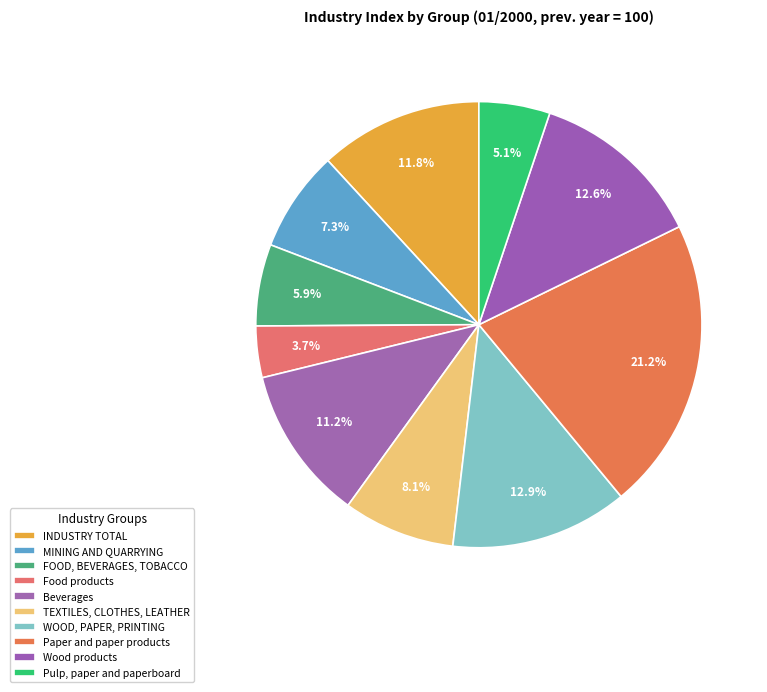

How many segments does this pie chart have?

10